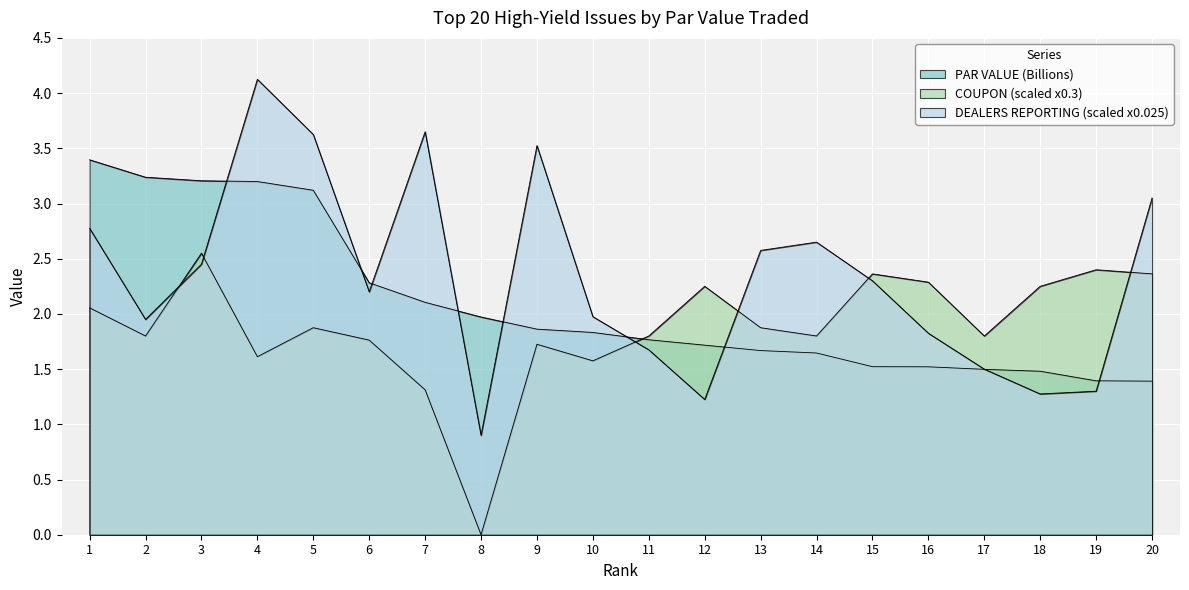

Reading left to right, what are all the values shown in this chart?

PAR VALUE (B): 1=3.4	2=3.2	3=3.2	4=3.2	5=3.1	6=2.3	7=2.1	8=2.0	9=1.9	10=1.8	11=1.8	12=1.7	13=1.7	14=1.6	15=1.5	16=1.5	17=1.5	18=1.5	19=1.4	20=1.4
COUPON: 1=2.1	2=1.8	3=2.5	4=1.6	5=1.9	6=1.8	7=1.3	8=0.0	9=1.7	10=1.6	11=1.8	12=2.2	13=1.9	14=1.8	15=2.4	16=2.3	17=1.8	18=2.2	19=2.4	20=2.4
DEALERS REPORTING: 1=2.8	2=2.0	3=2.5	4=4.1	5=3.6	6=2.2	7=3.7	8=0.9	9=3.5	10=2.0	11=1.7	12=1.2	13=2.6	14=2.7	15=2.3	16=1.8	17=1.5	18=1.3	19=1.3	20=3.1